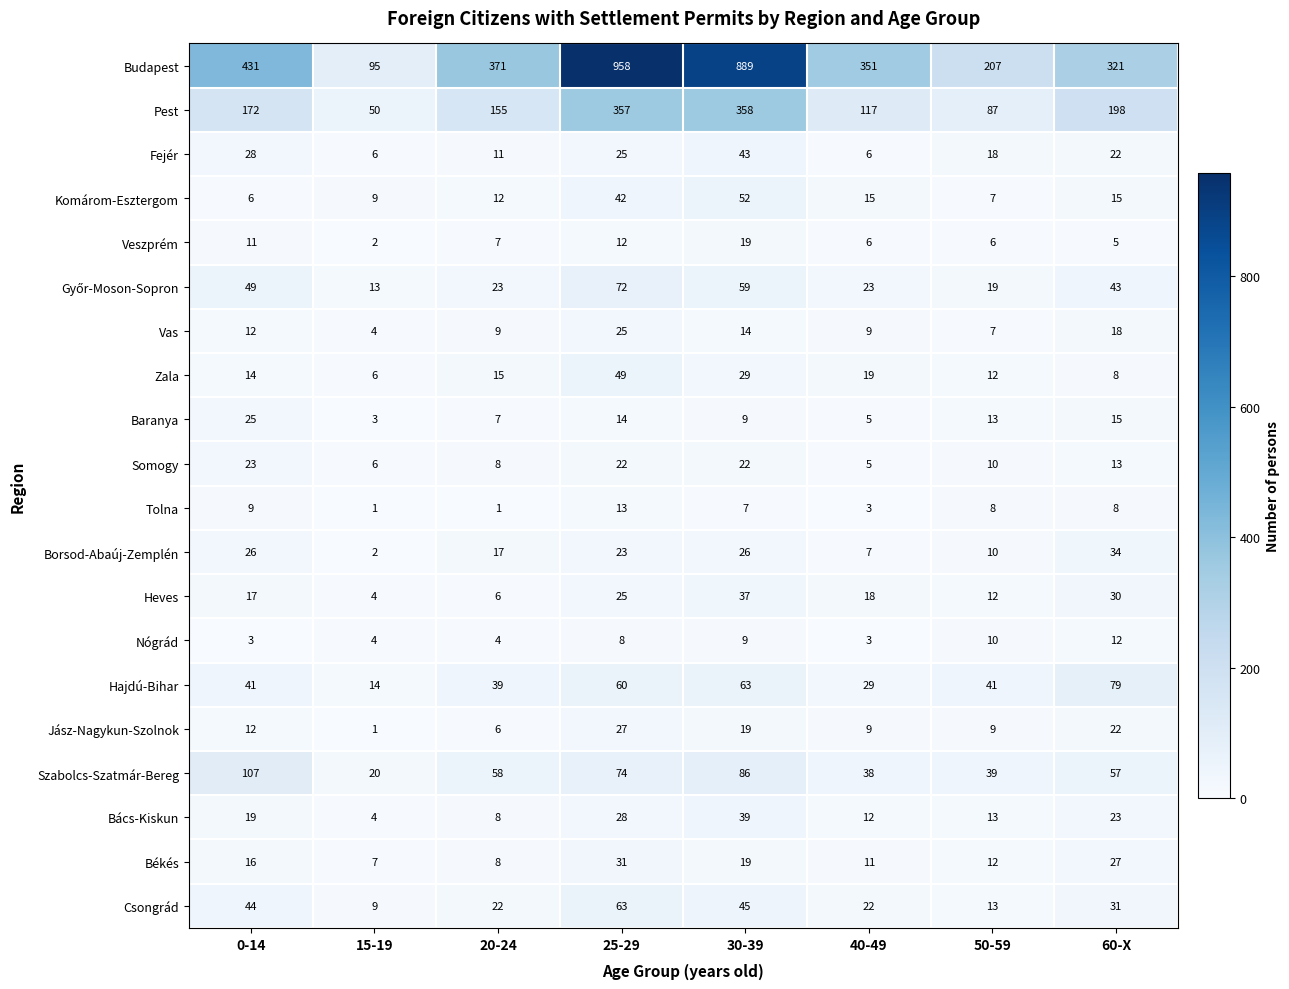

Between 20-24 and 60-X, which series saw the biggest shift?

Budapest